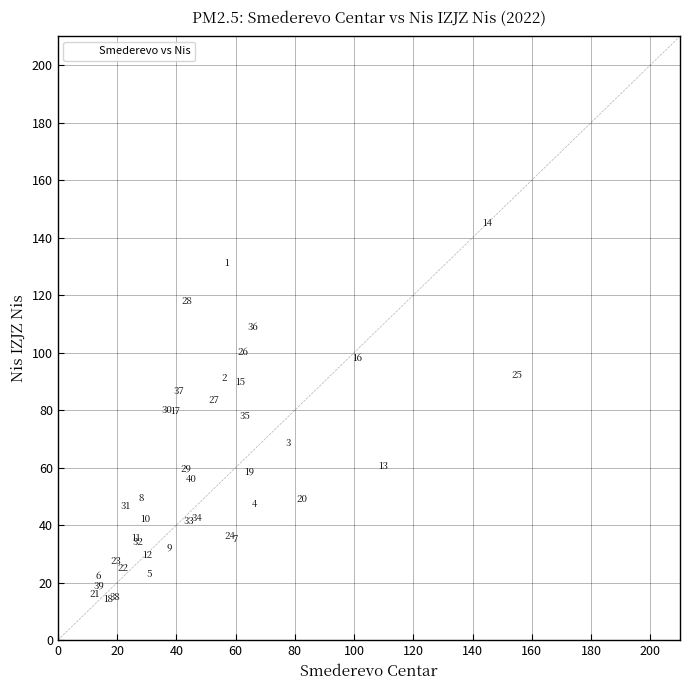

What Y value in the scatter plot is closest to 79?

79.6